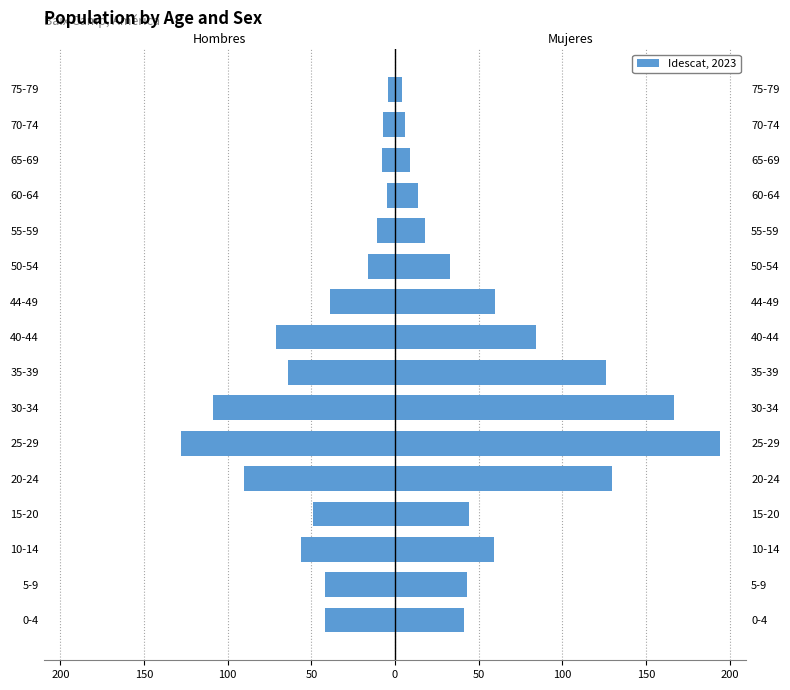

Which series has the largest range (max minus min)?

Mujeres